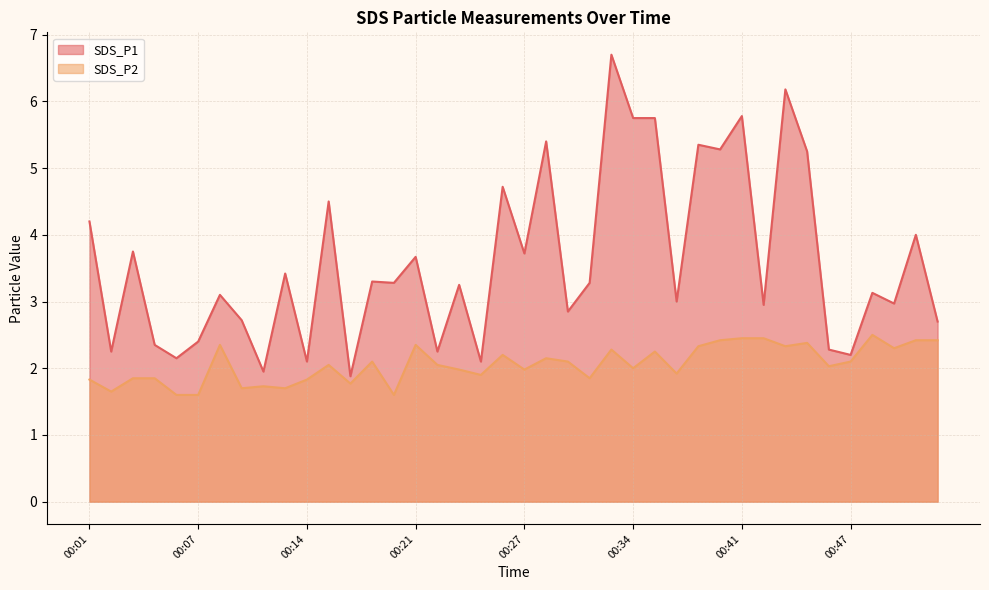

How many lines are shown in the chart?

2